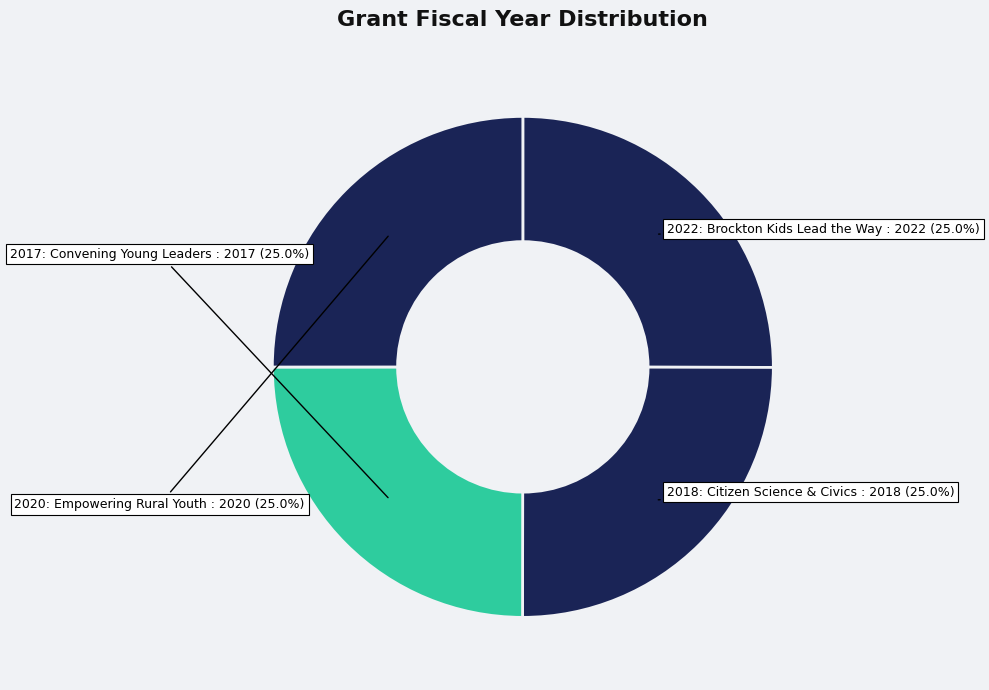

How many segments does this pie chart have?

4